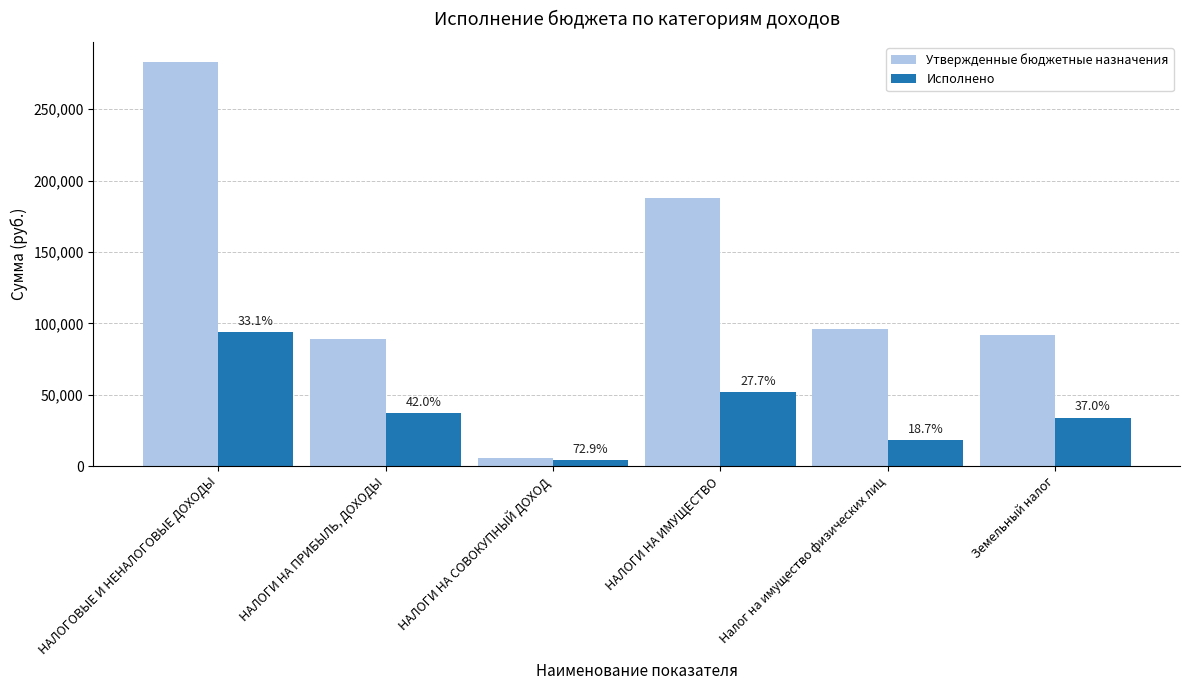

True or false: Утвержденные бюджетные назначения has a value of 92000.0 at Земельный налог.

True